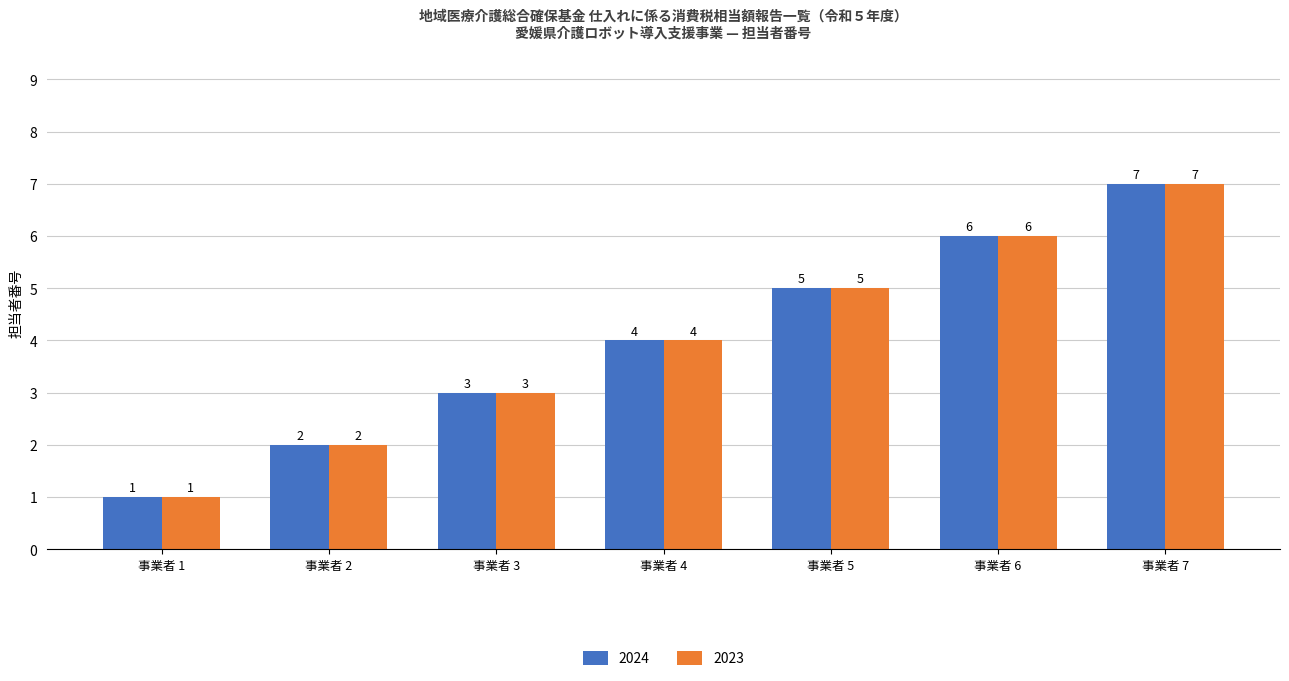

The 2024 series shows 6 at 事業者 6. True or false?

True